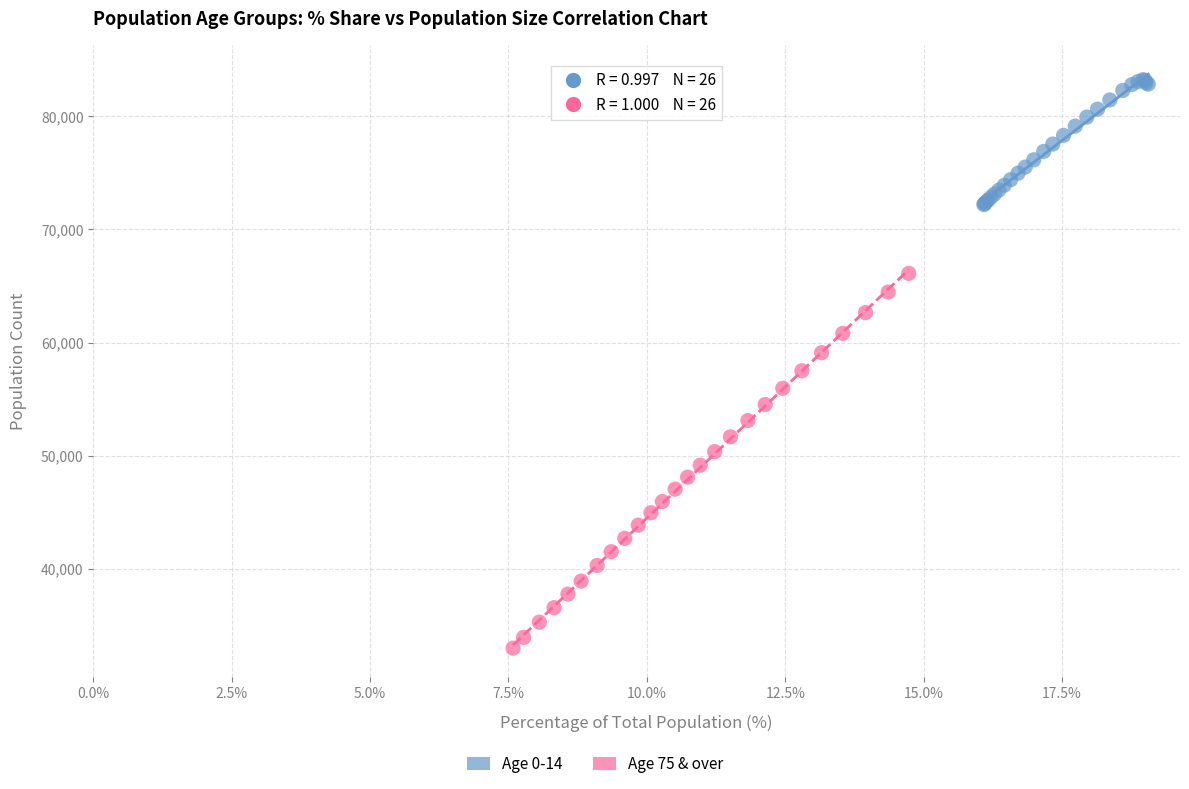

Which series reaches the maximum Y coordinate?

Age 0-14